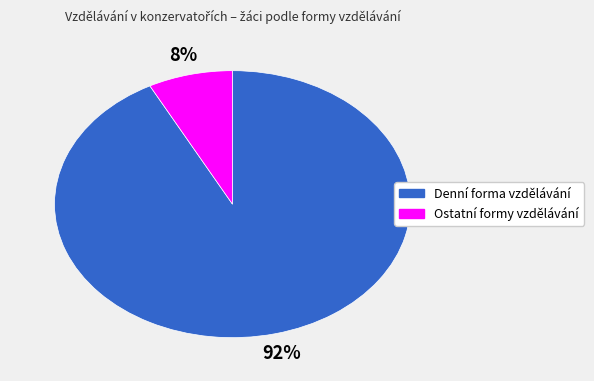

True or false: Denní forma vzdělávání accounts for 98% of the total.

False